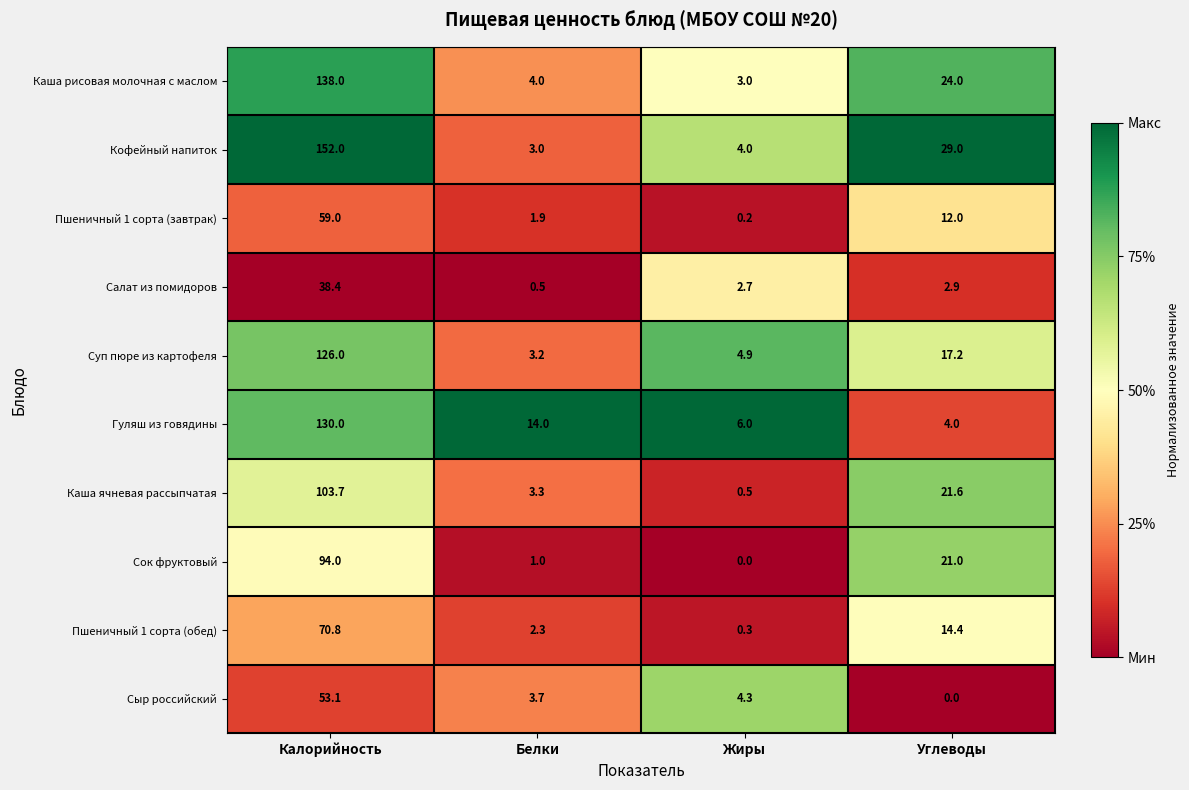

Which series has the largest range (max minus min)?

Кофейный напиток